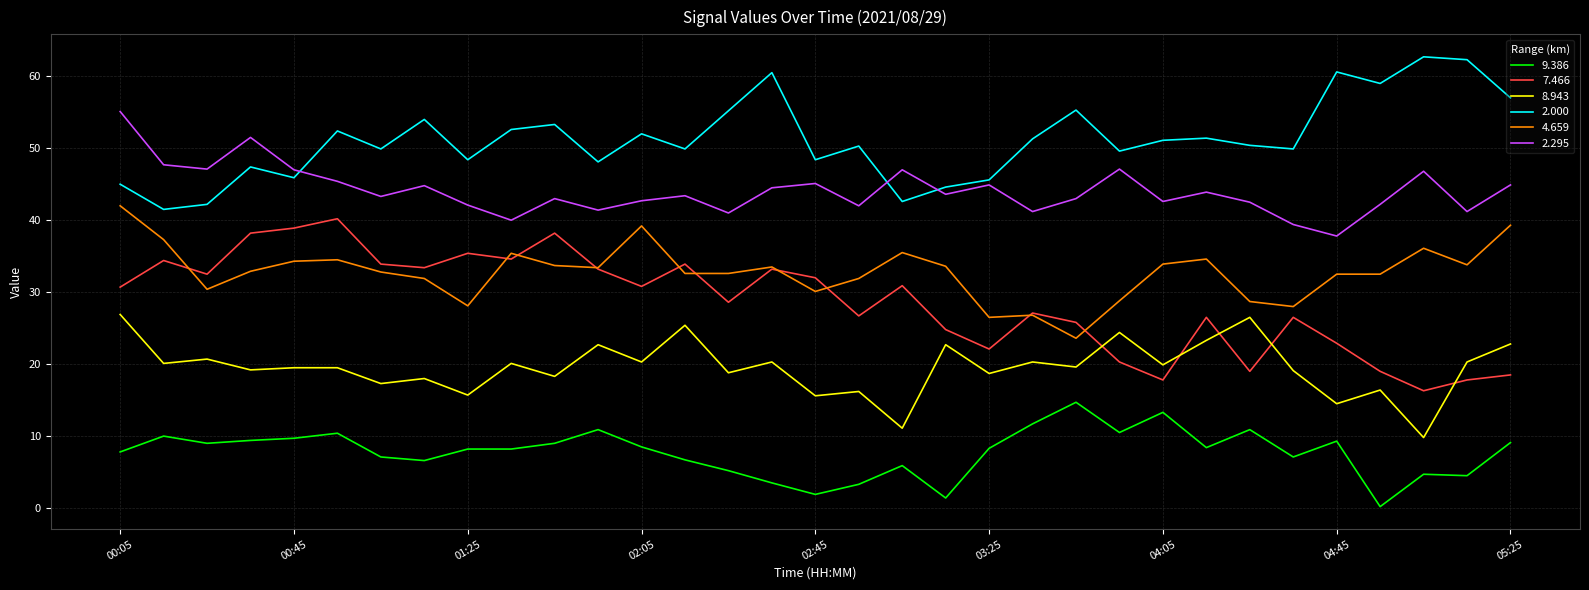

True or false: 7.466 and 2.295 cross at least once.

False